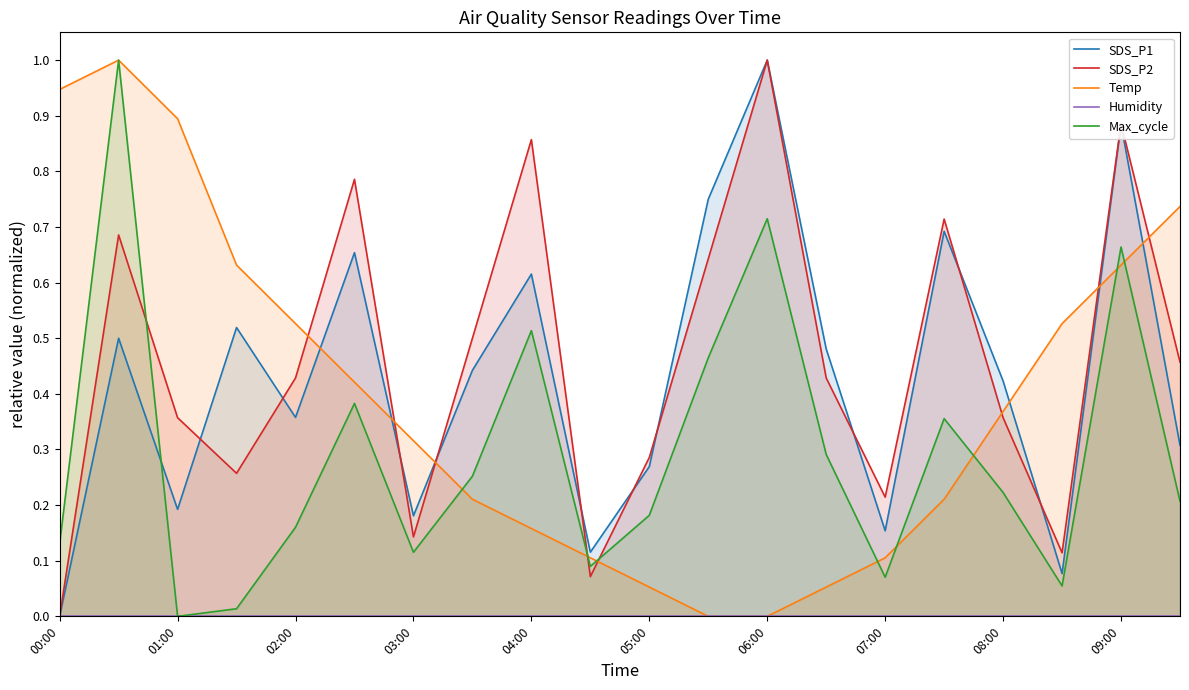

How many times do Temp and SDS_P2 cross each other?

8